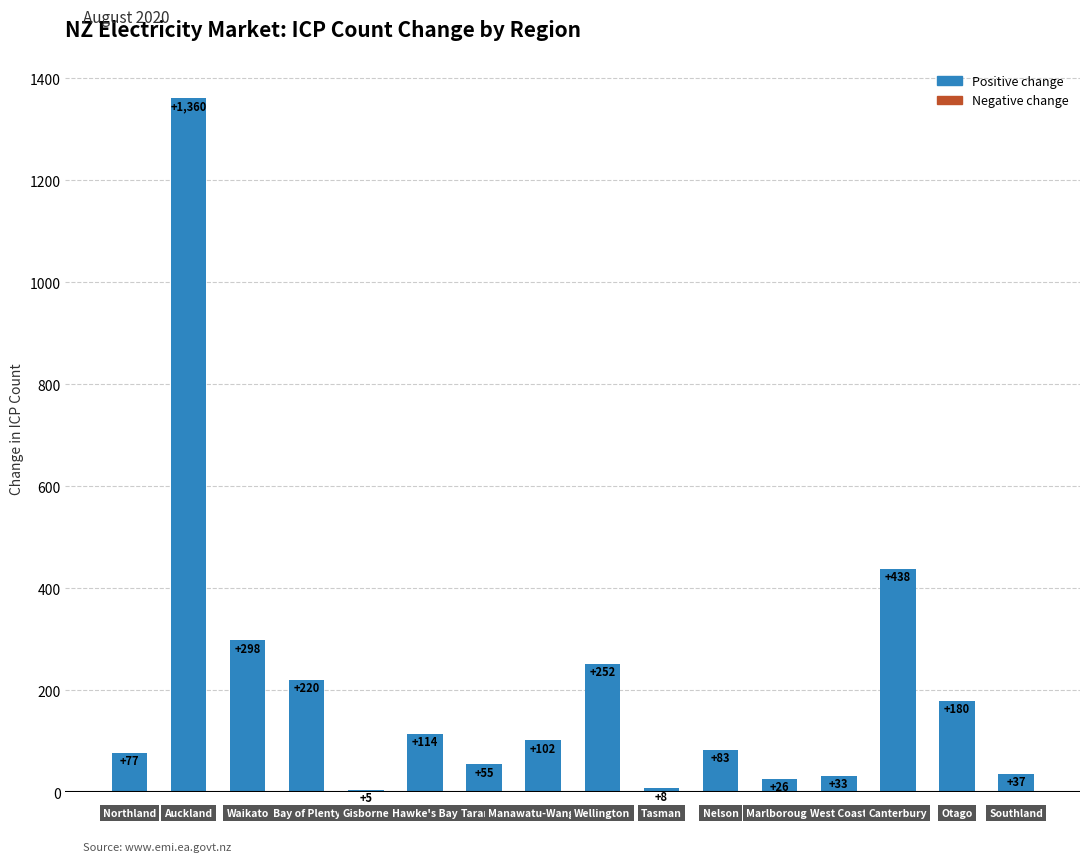

Reading left to right, what are all the values shown in this chart?

77	1360	298	220	5	114	55	102	252	8	83	26	33	438	180	37